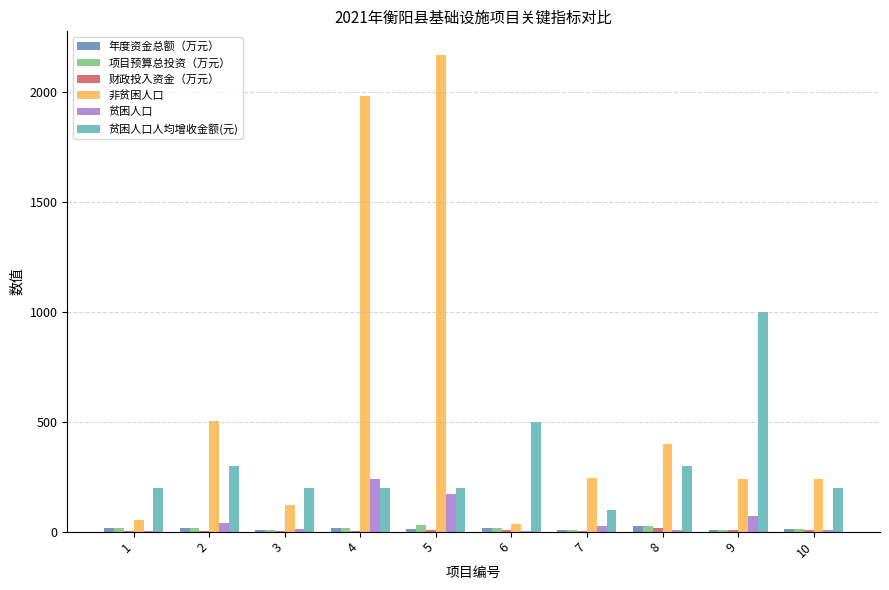

What is the highest value of the 非贫困人口 series?

2167.0